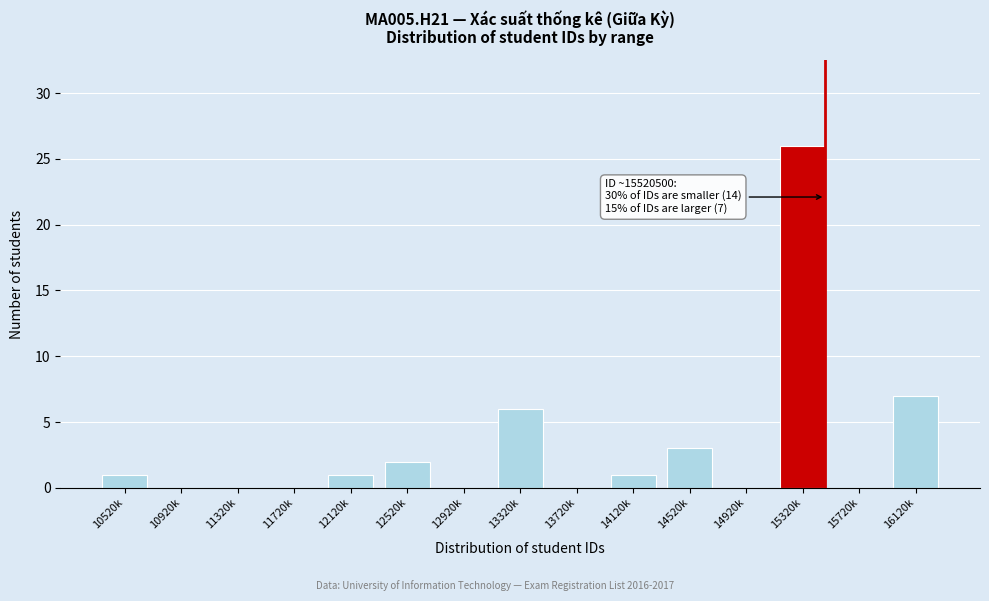

Reading left to right, extract all data points from this chart.

10520k=1	10920k=0	11320k=0	11720k=0	12120k=1	12520k=2	12920k=0	13320k=6	13720k=0	14120k=1	14520k=3	14920k=0	15320k=26	15720k=0	16120k=7